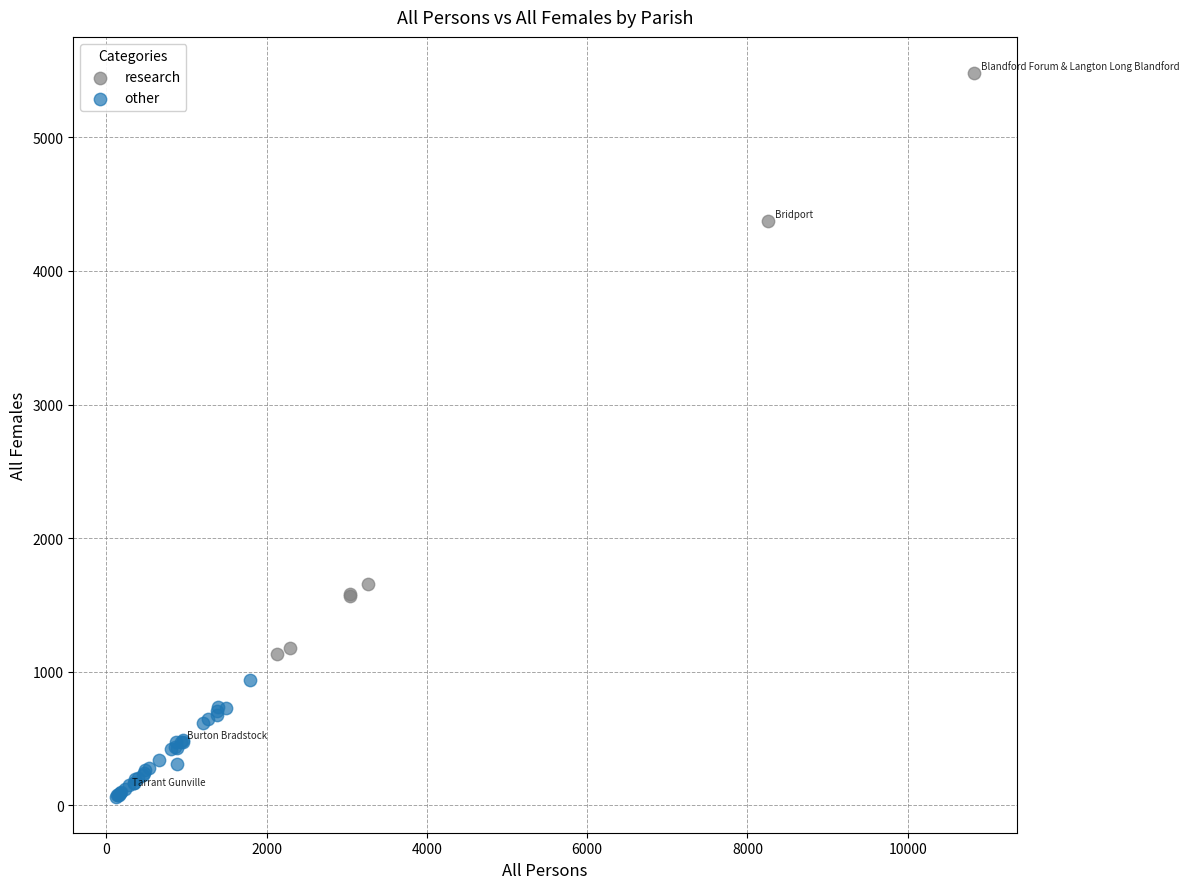

Which series reaches the maximum Y coordinate?

research